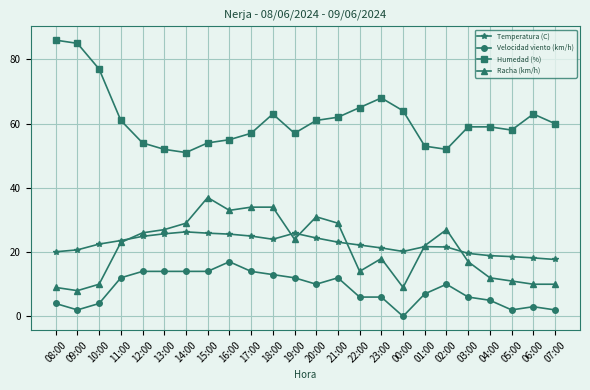

What is the highest value of the Temperatura (C) series?

26.3